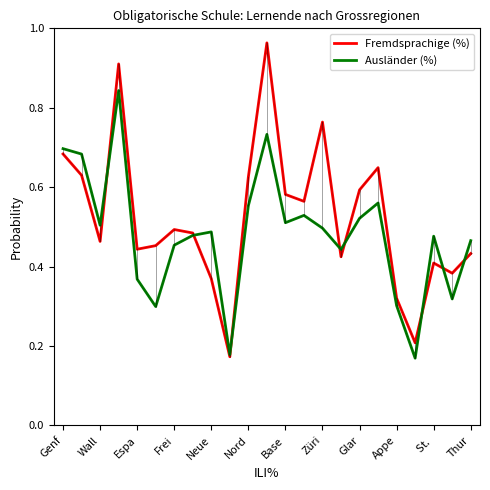

Rank the series by their maximum value, from lowest to highest.

Ausländer (%), Fremdsprachige (%)